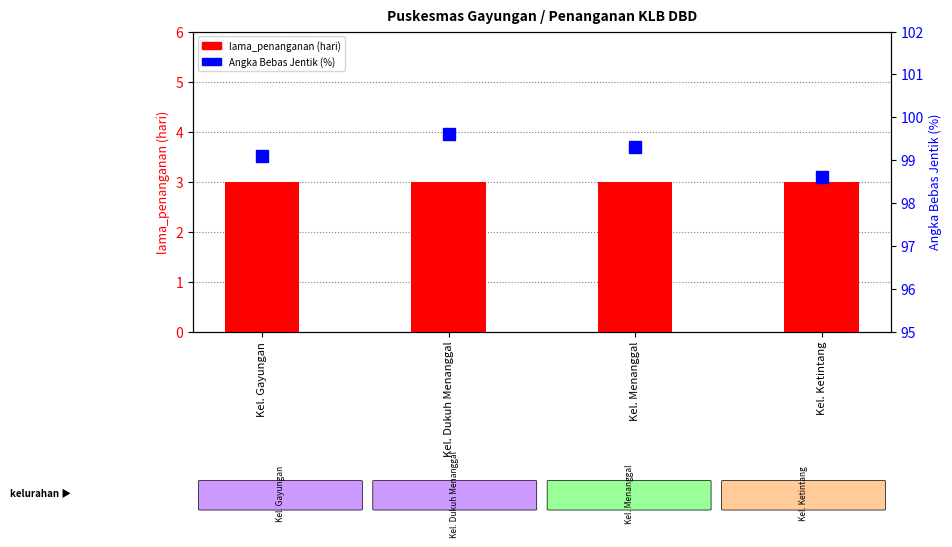

Reading left to right, list all the values displayed in this chart.

lama_penanganan: 3.0	3.0	3.0	3.0
Angka Bebas Jentik (%): 99.1	99.6	99.3	98.6